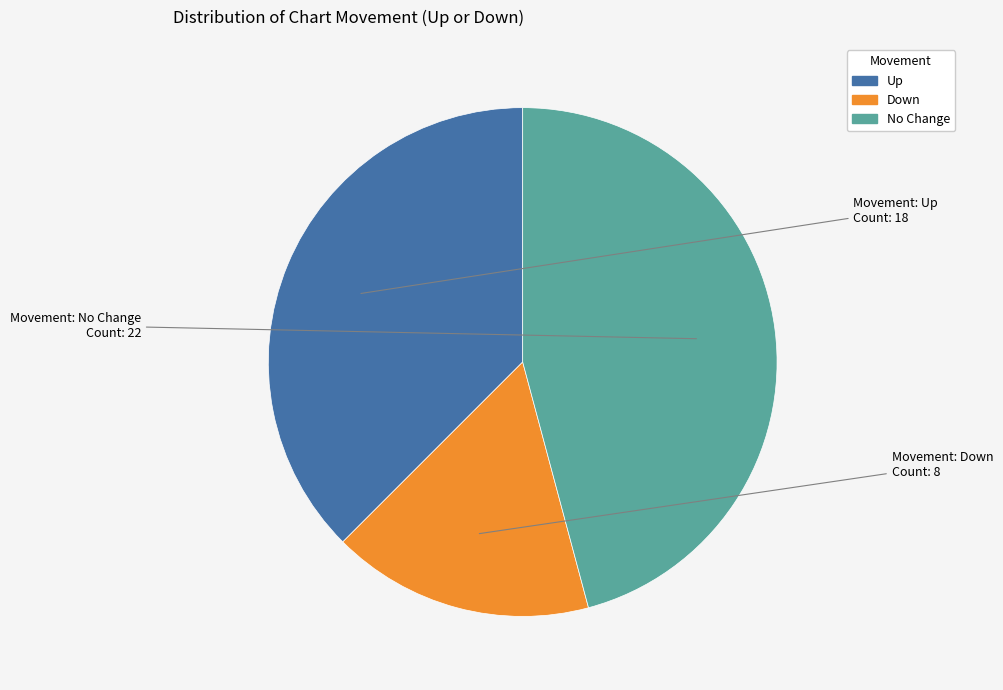

What is the ratio of the value at Down to the value at Up?

0.4